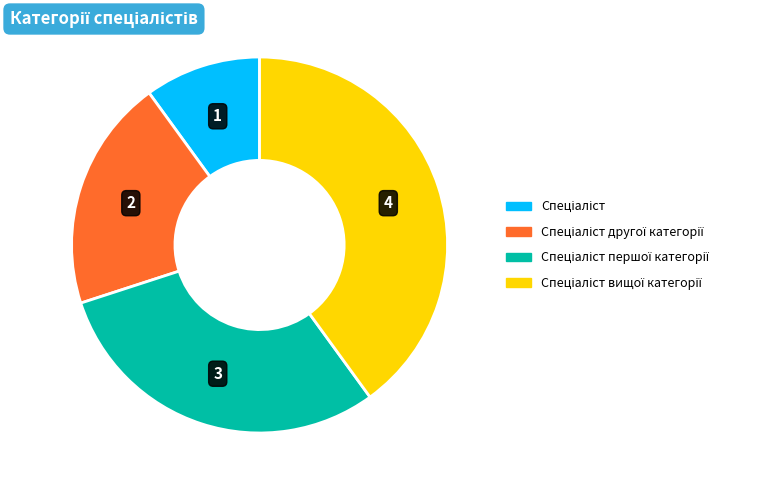

How many segments does this pie chart have?

4